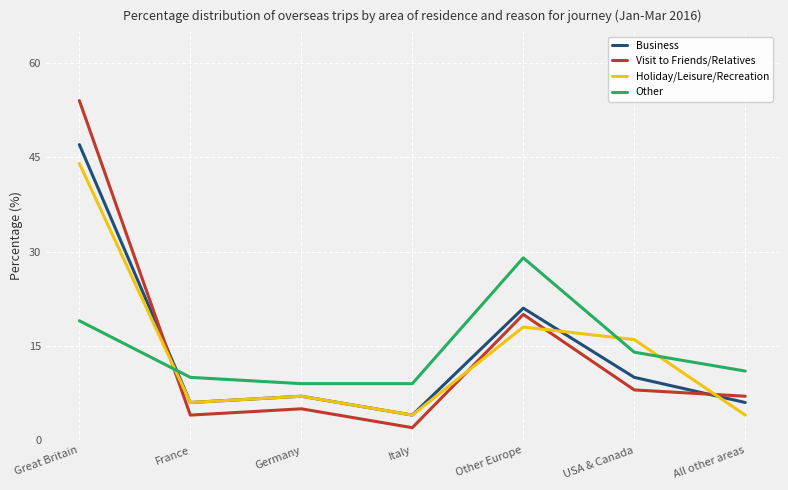

What is the difference between the maximum and minimum values in the Business series?

43